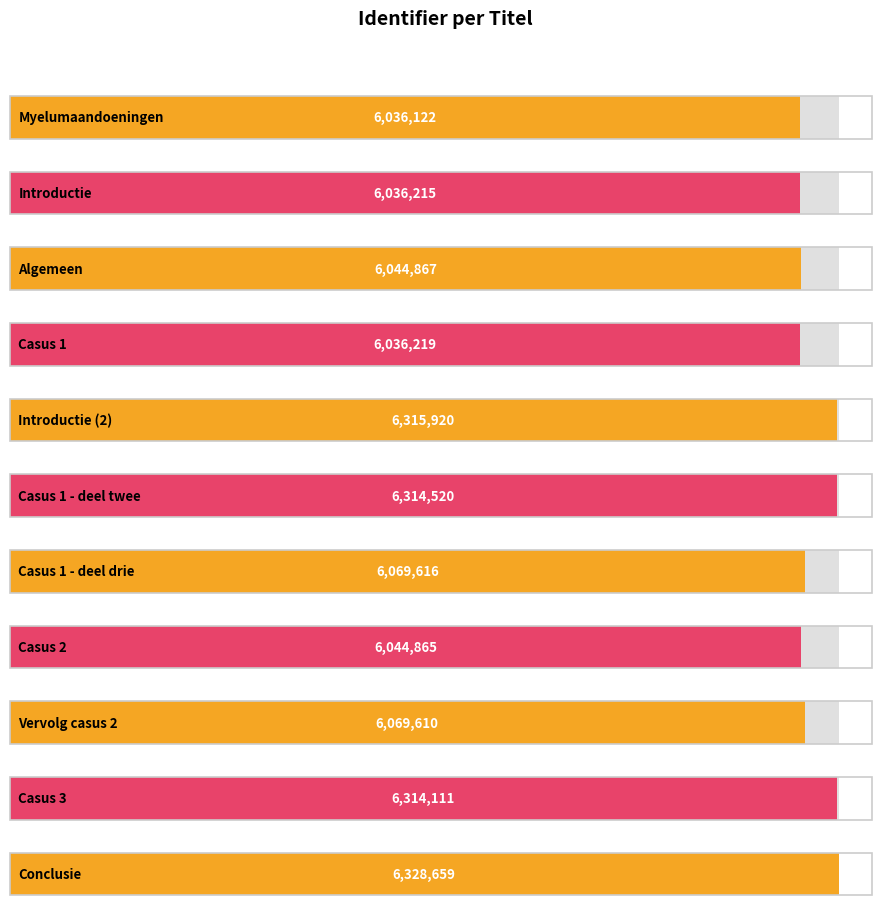

At which label is the value closest to 6182390?

Casus 1 - deel drie